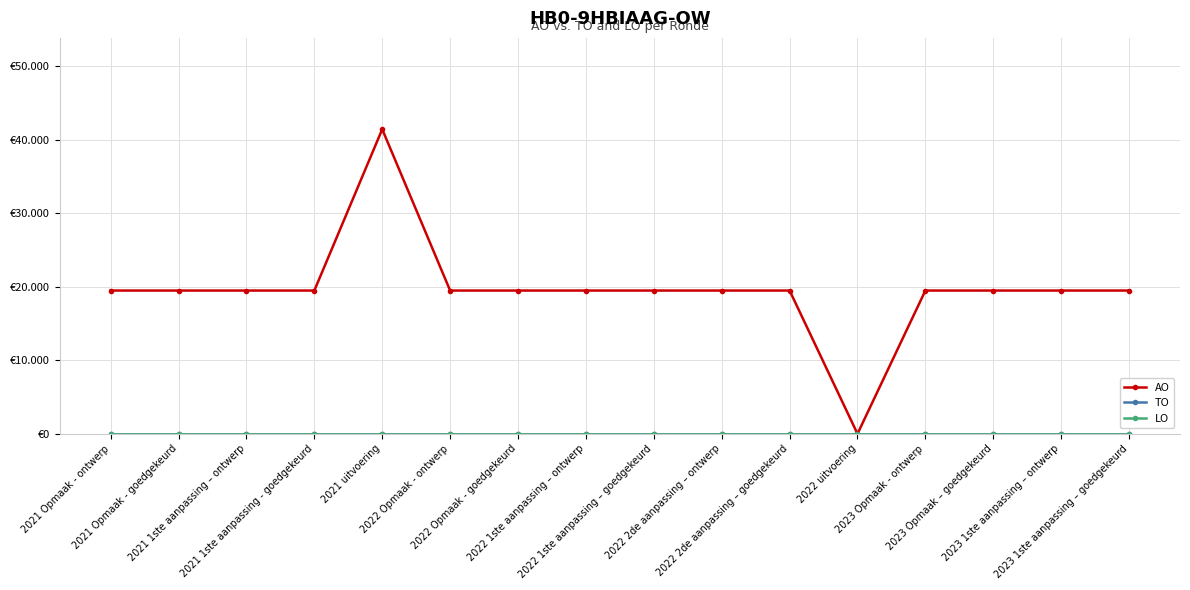

Which series changed the most between 2021 Opmaak - goedgekeurd and 2021 uitvoering?

AO